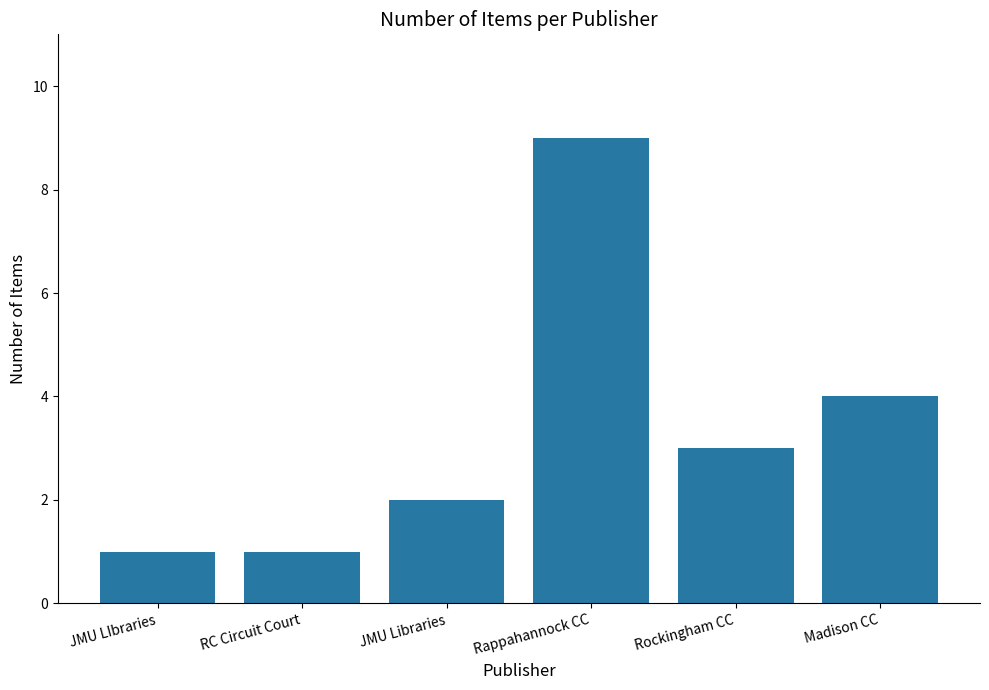

The chart shows a value of 2 at JMU Libraries. True or false?

True